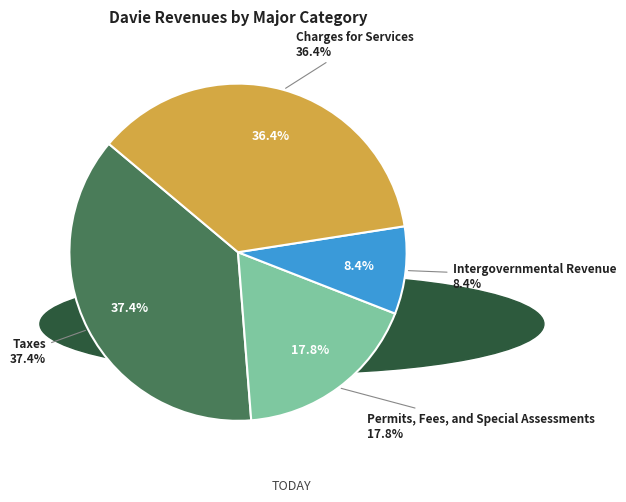

To the nearest percent, what is the difference between the Taxes and Charges for Services slice percentages?

1%